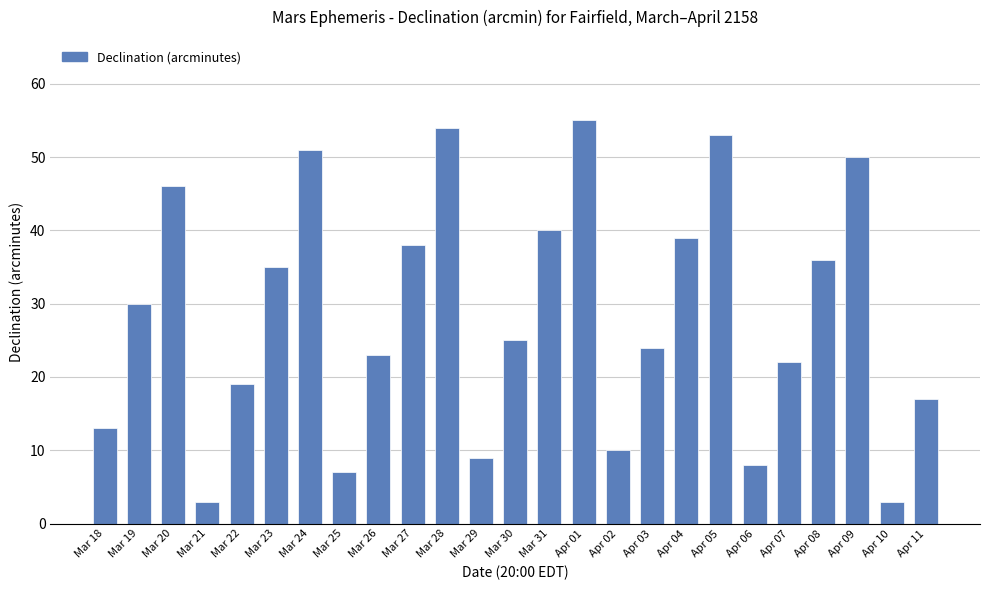

What is the change in value from Mar 26 to Apr 11?

-6